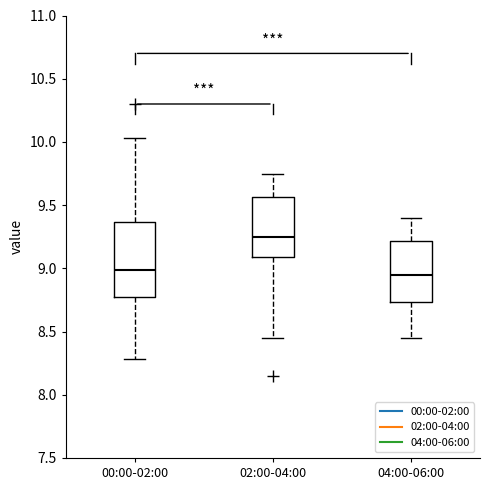

Reading left to right, transcribe this box plot: for each box, give where its median line is, the range the box spans, and where its two whiskers end, as read against the y-axis. The values are not printed on the chart, so give them approximately, as read against the axis.

00:00-02:00: median 9.00, box 8.80 to 9.35, whiskers 8.30 to 10.05
02:00-04:00: median 9.25, box 9.10 to 9.55, whiskers 8.45 to 9.75
04:00-06:00: median 8.95, box 8.75 to 9.20, whiskers 8.45 to 9.40